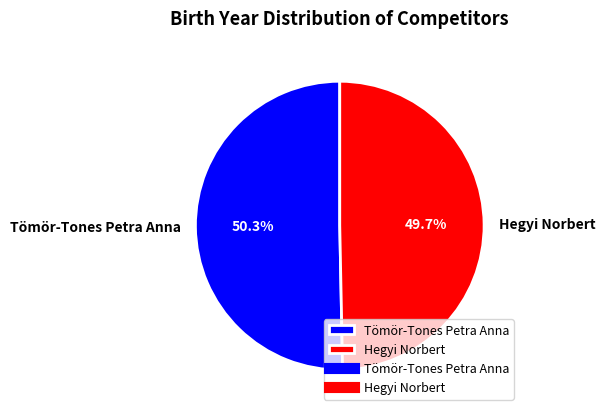

True or false: Hegyi Norbert accounts for 44% of the total.

False